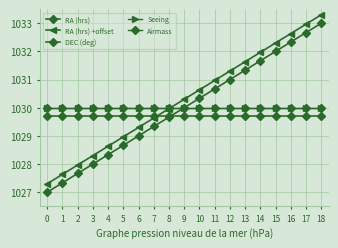

Between which two adjacent categories do DEC (deg) and RA (hrs) +offset first intersect?

7 and 8